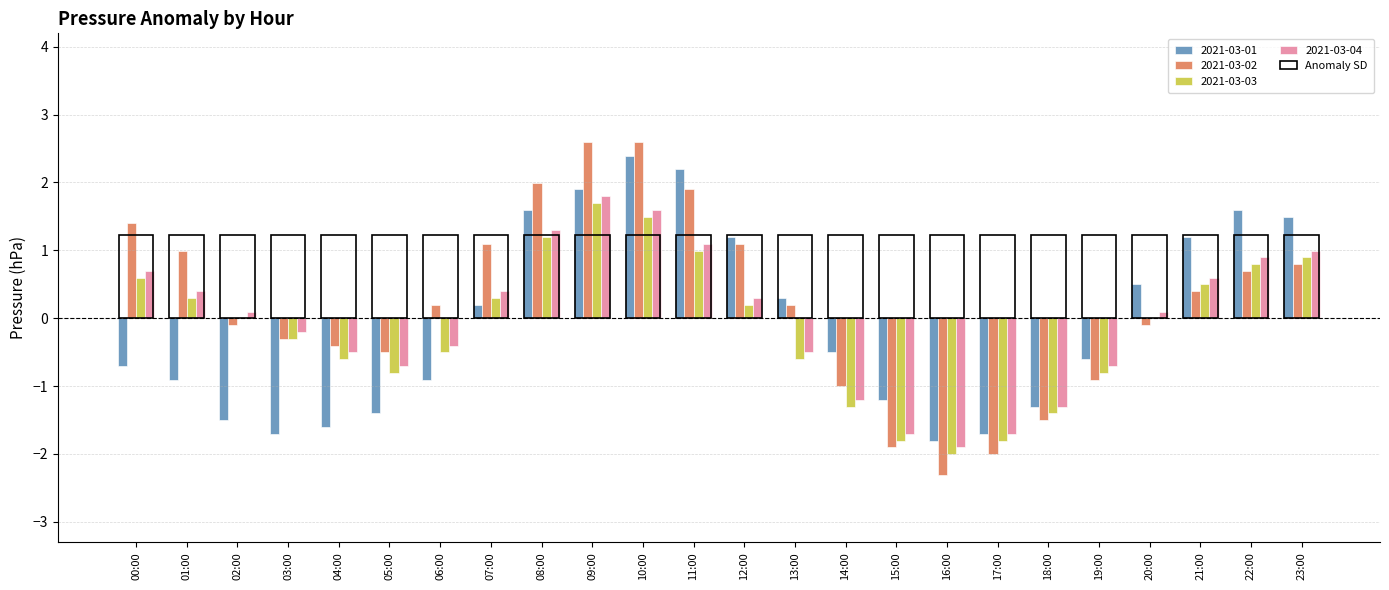

What is the sum of all 2021-03-03 values?

-3.0